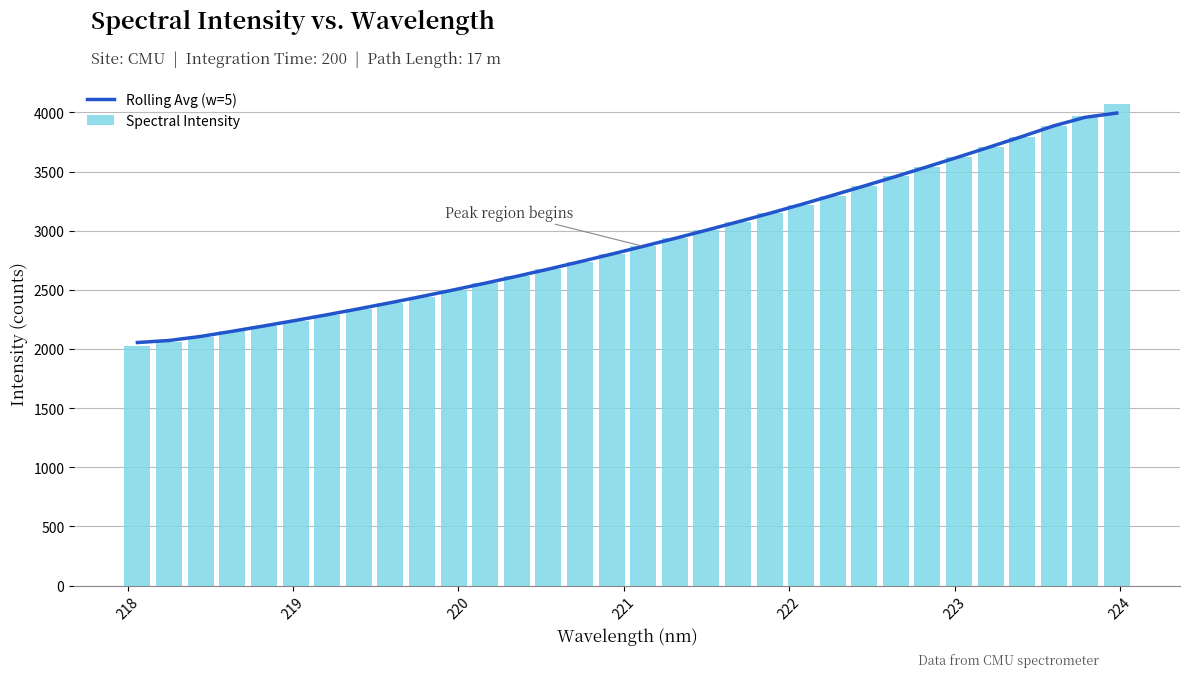

What is the difference between the maximum and minimum values in the Spectral Intensity series?

2049.1